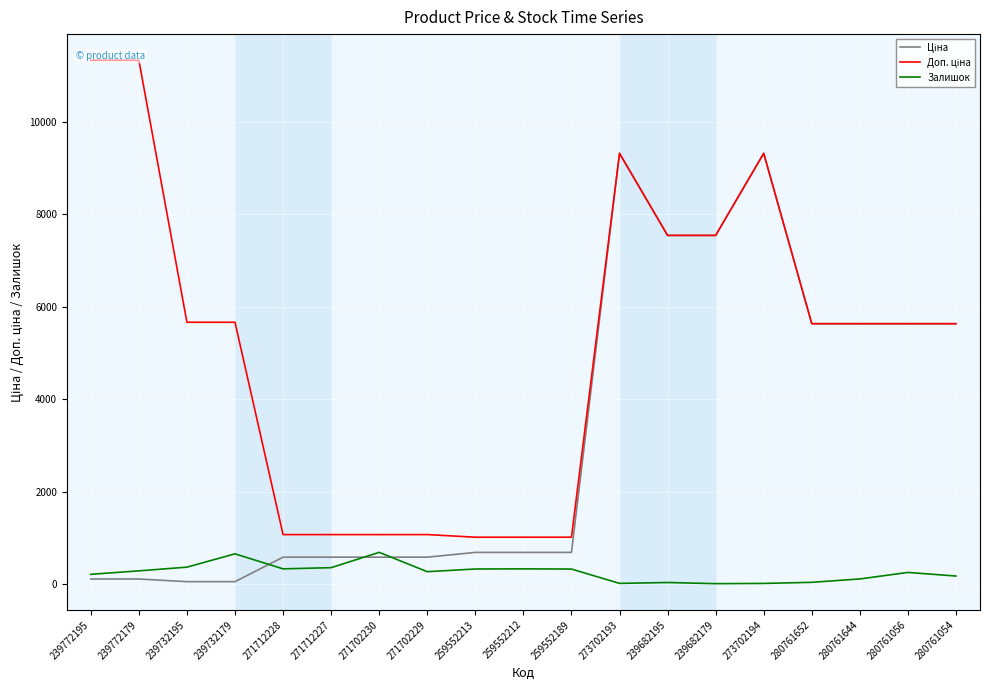

How many lines are shown in the chart?

3